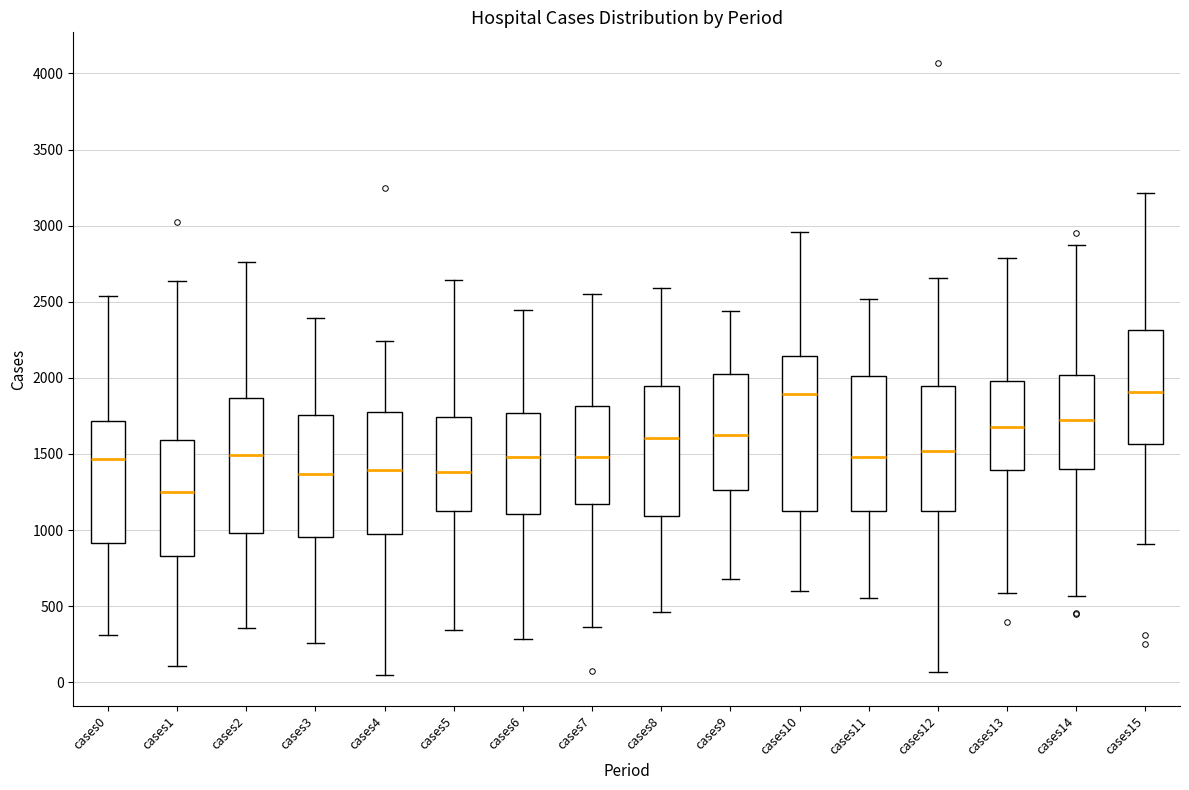

Comparing the boxes themselves (not the whiskers), which one is the tallest?

cases10